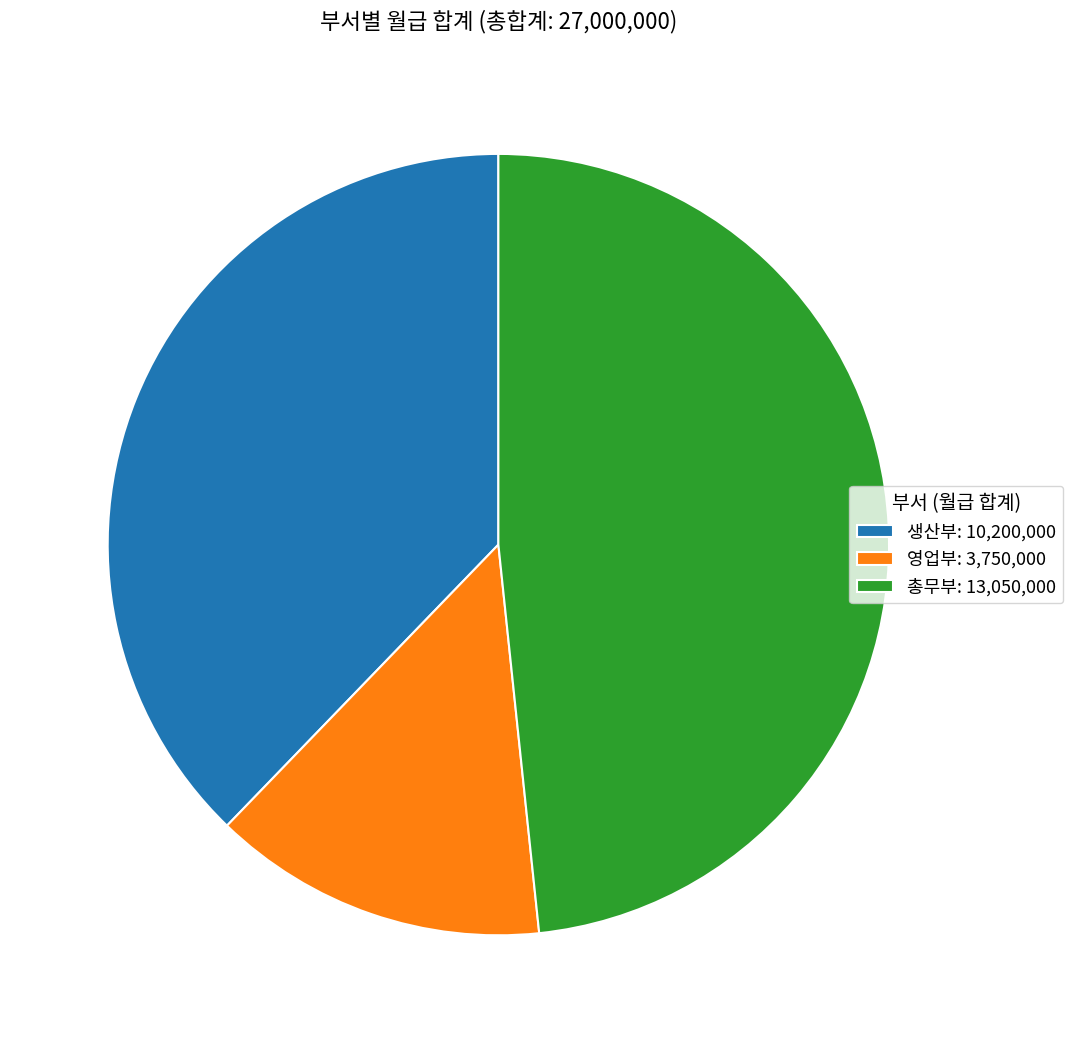

The 생산부 slice represents 50% of the pie. True or false?

False